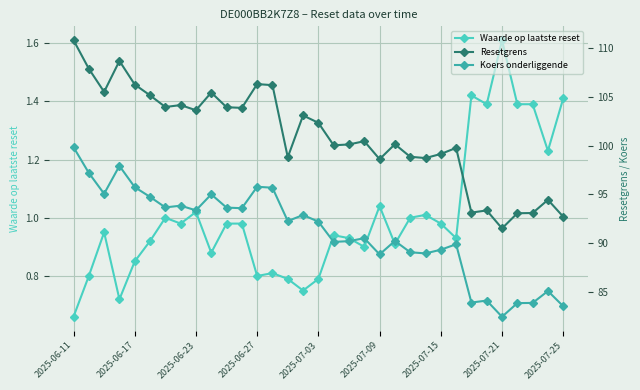

Is it true that Waarde op laatste reset equals 1.2 at 2025-07-03?

False